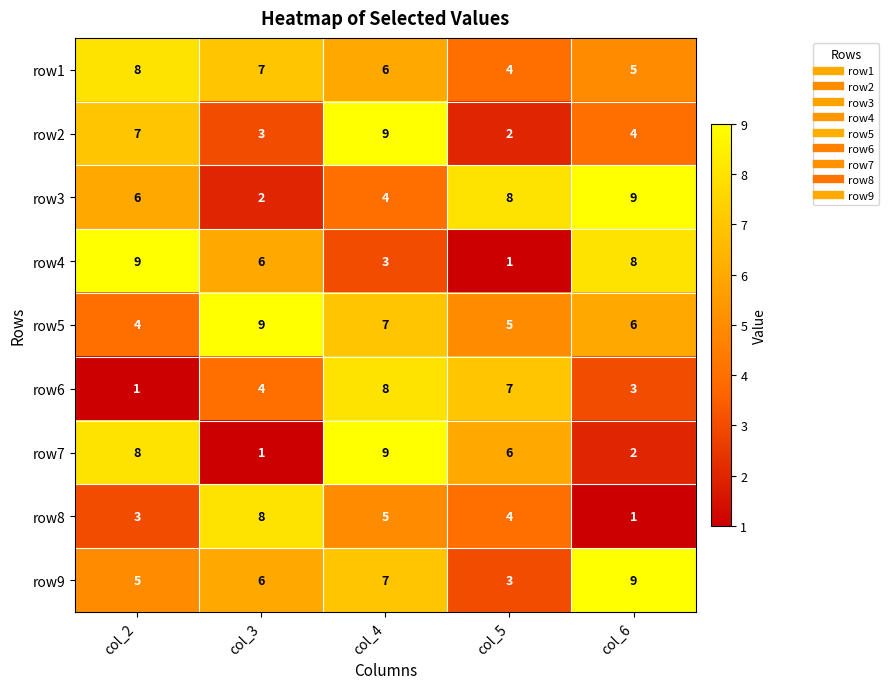

What is the greatest value displayed?

9